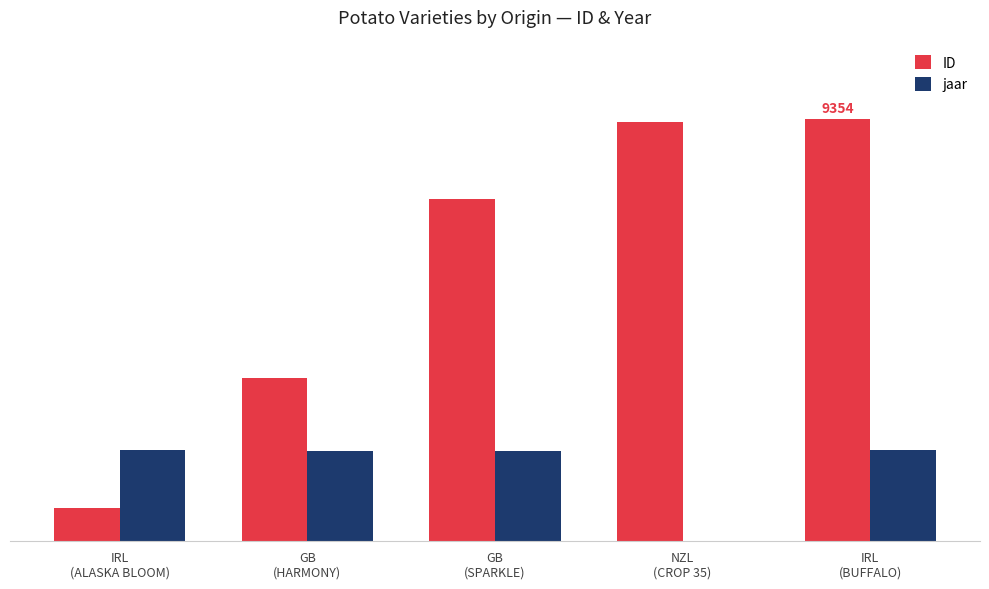

What is the label of the 3rd bar from the left?

GB
(SPARKLE)